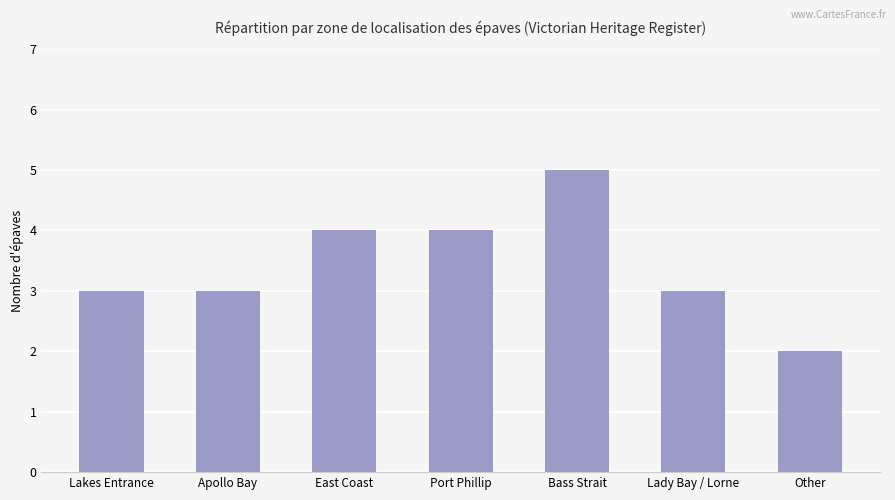

Count the number of data series in this chart.

1